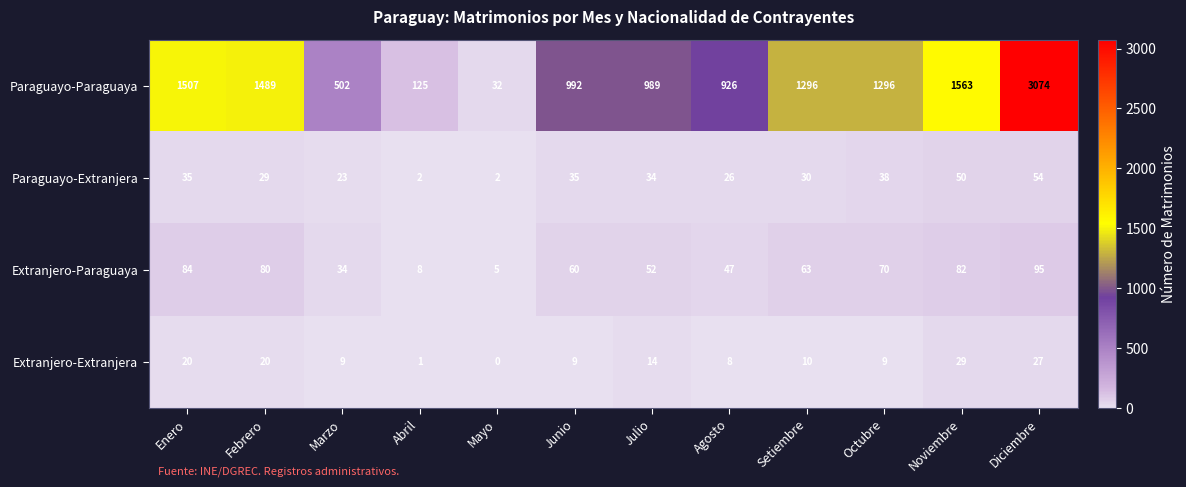

Rank the series by their maximum value, from lowest to highest.

Extranjero-Extranjera, Paraguayo-Extranjera, Extranjero-Paraguaya, Paraguayo-Paraguaya